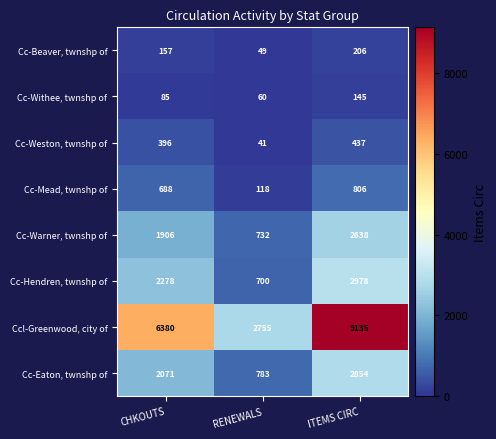

List the series in order of their peak value, lowest first.

Cc-Withee, twnshp of, Cc-Beaver, twnshp of, Cc-Weston, twnshp of, Cc-Mead, twnshp of, Cc-Warner, twnshp of, Cc-Eaton, twnshp of, Cc-Hendren, twnshp of, Ccl-Greenwood, city of